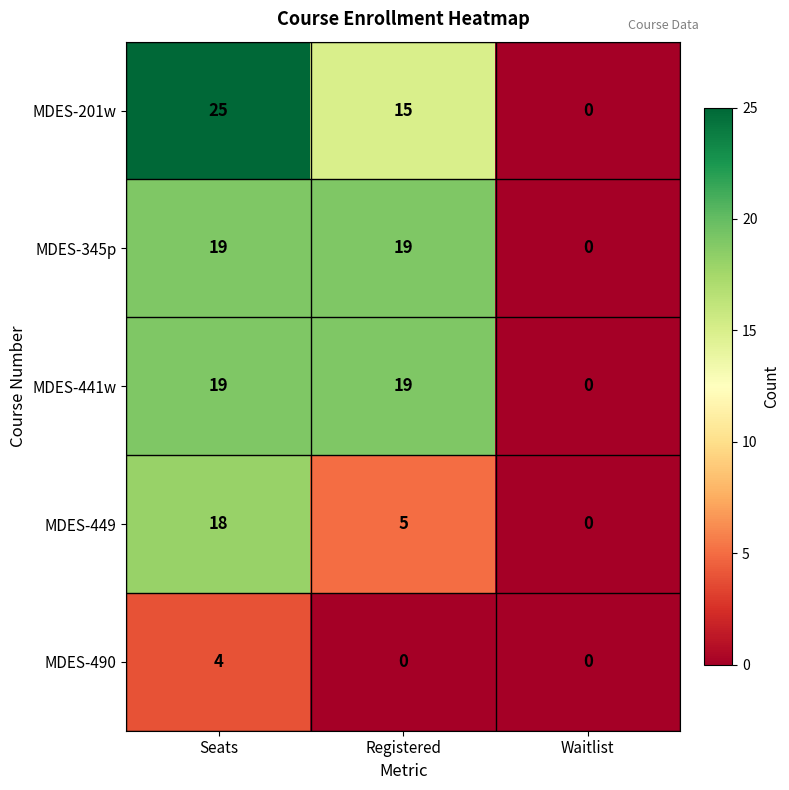

What is the difference between the maximum and minimum values in the MDES-345p series?

19